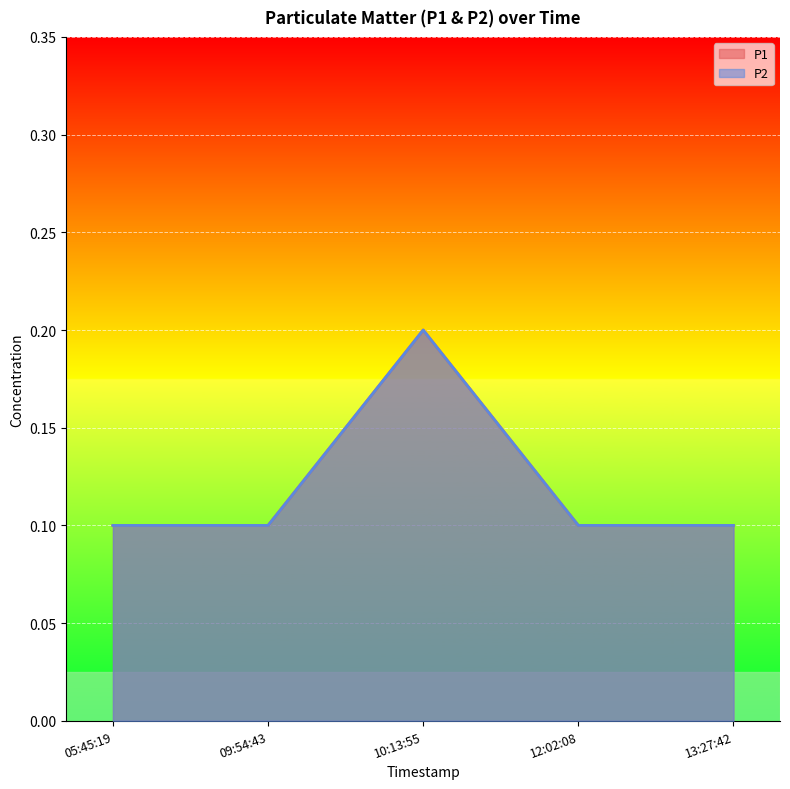

True or false: P2 and P1 intersect in this chart.

False